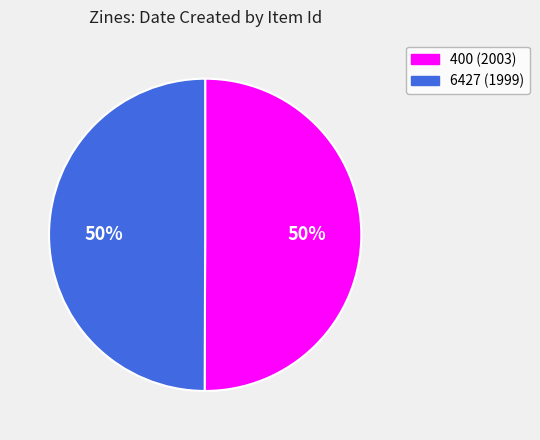

To the nearest percent, what portion does 6427 represent?

50%